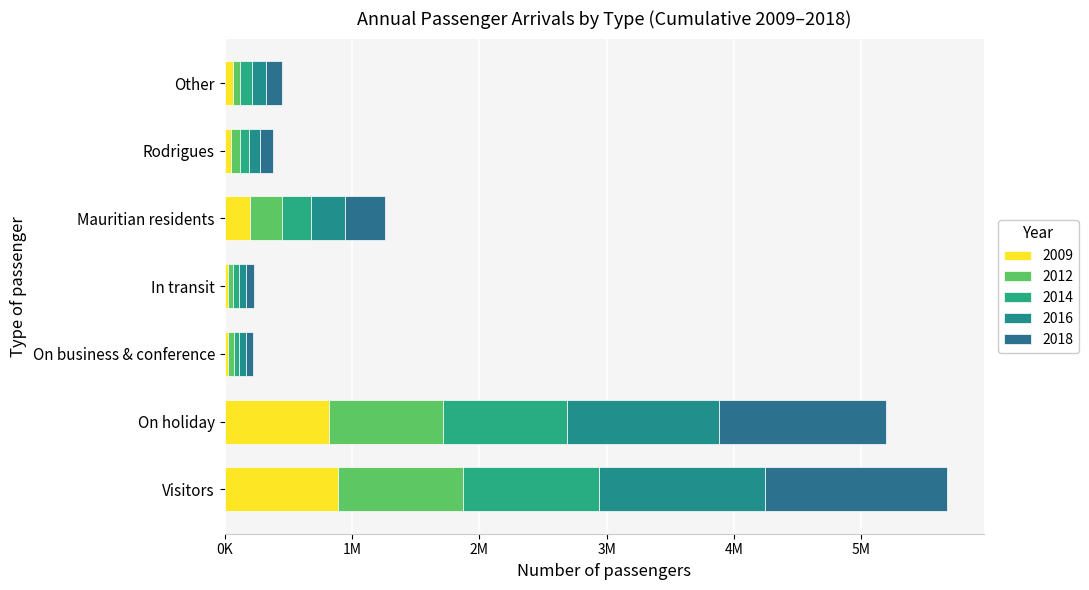

Is it true that 2018 equals 1307144 at On holiday?

True